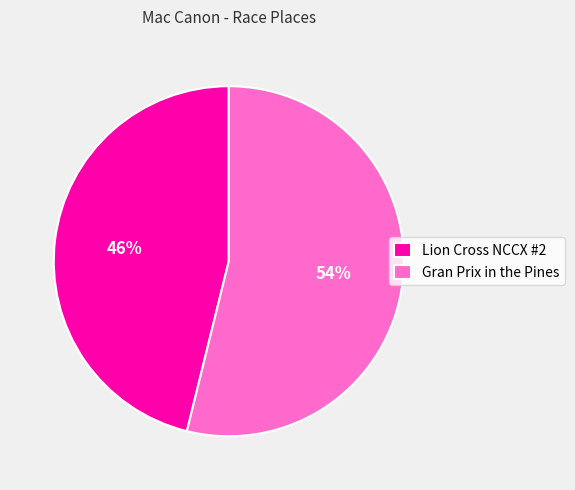

Rank the categories by value from lowest to highest.

Lion Cross NCCX #2, Gran Prix in the Pines